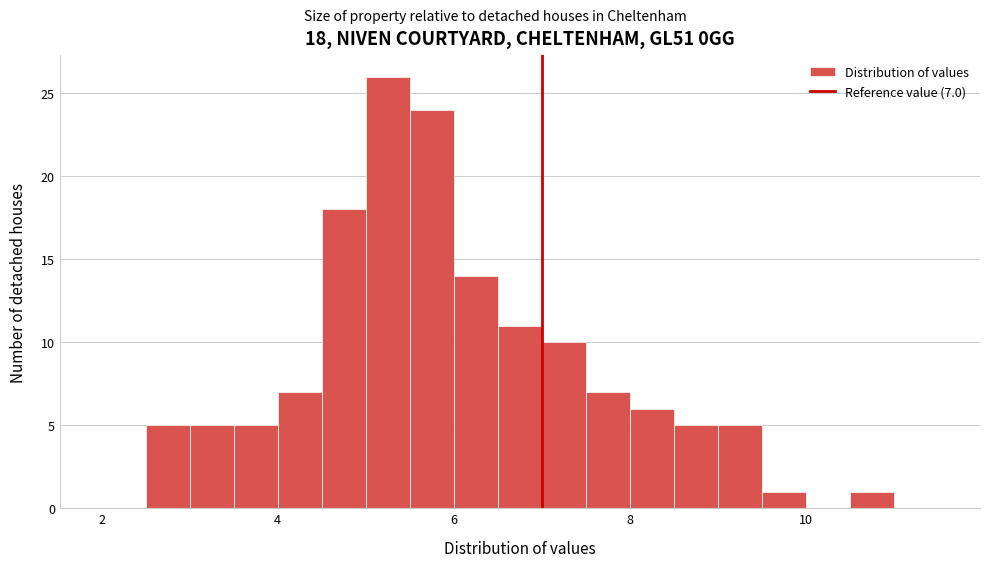

Read against the x-axis, roughly where is the centre of the tallest bar?

5.2